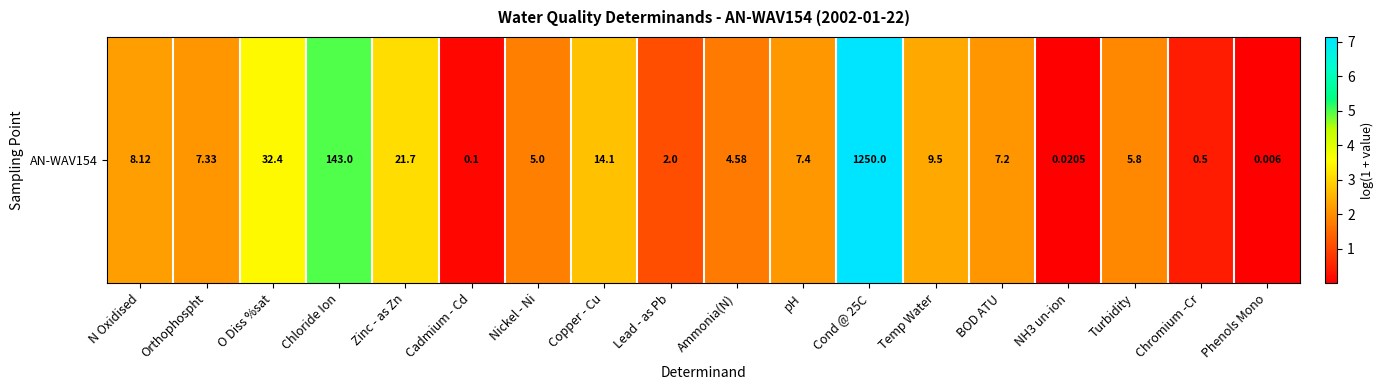

How many series are shown in this chart?

1